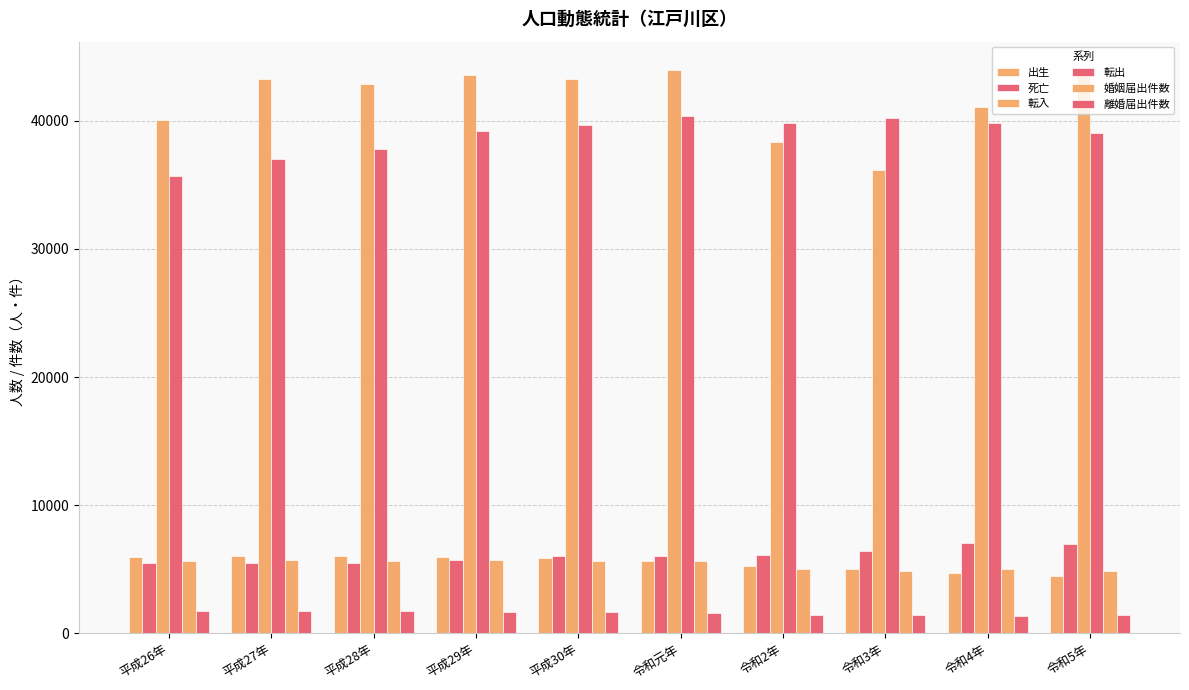

How many groups of bars are there?

10